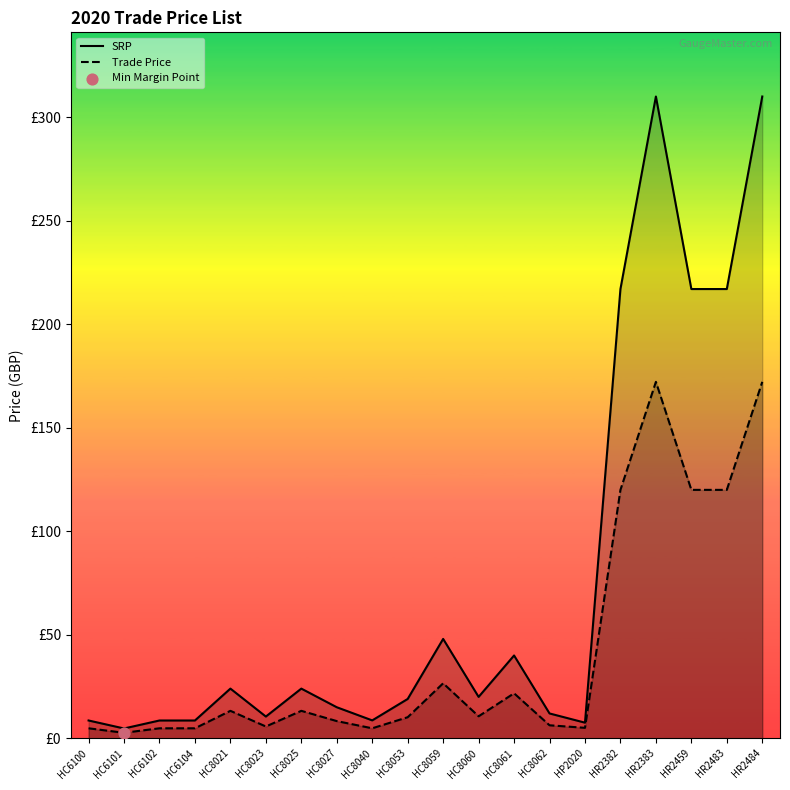

What is the total value across all series at HR2383?

482.1